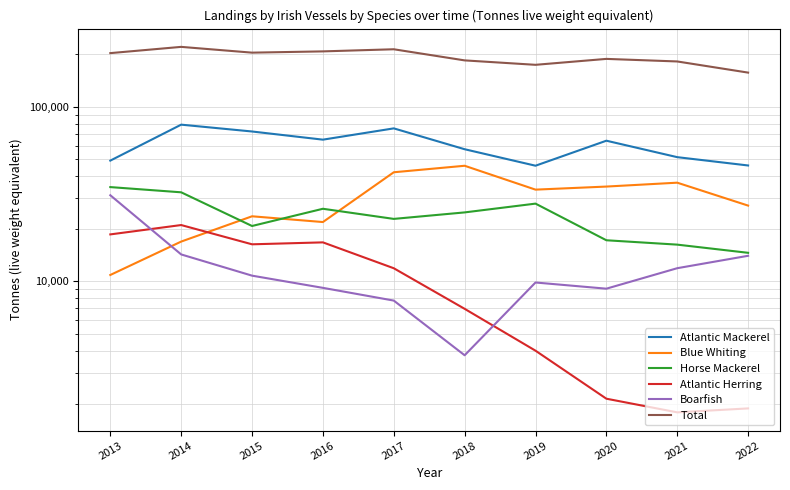

True or false: Blue Whiting has a value of 33986 at 2015.

False